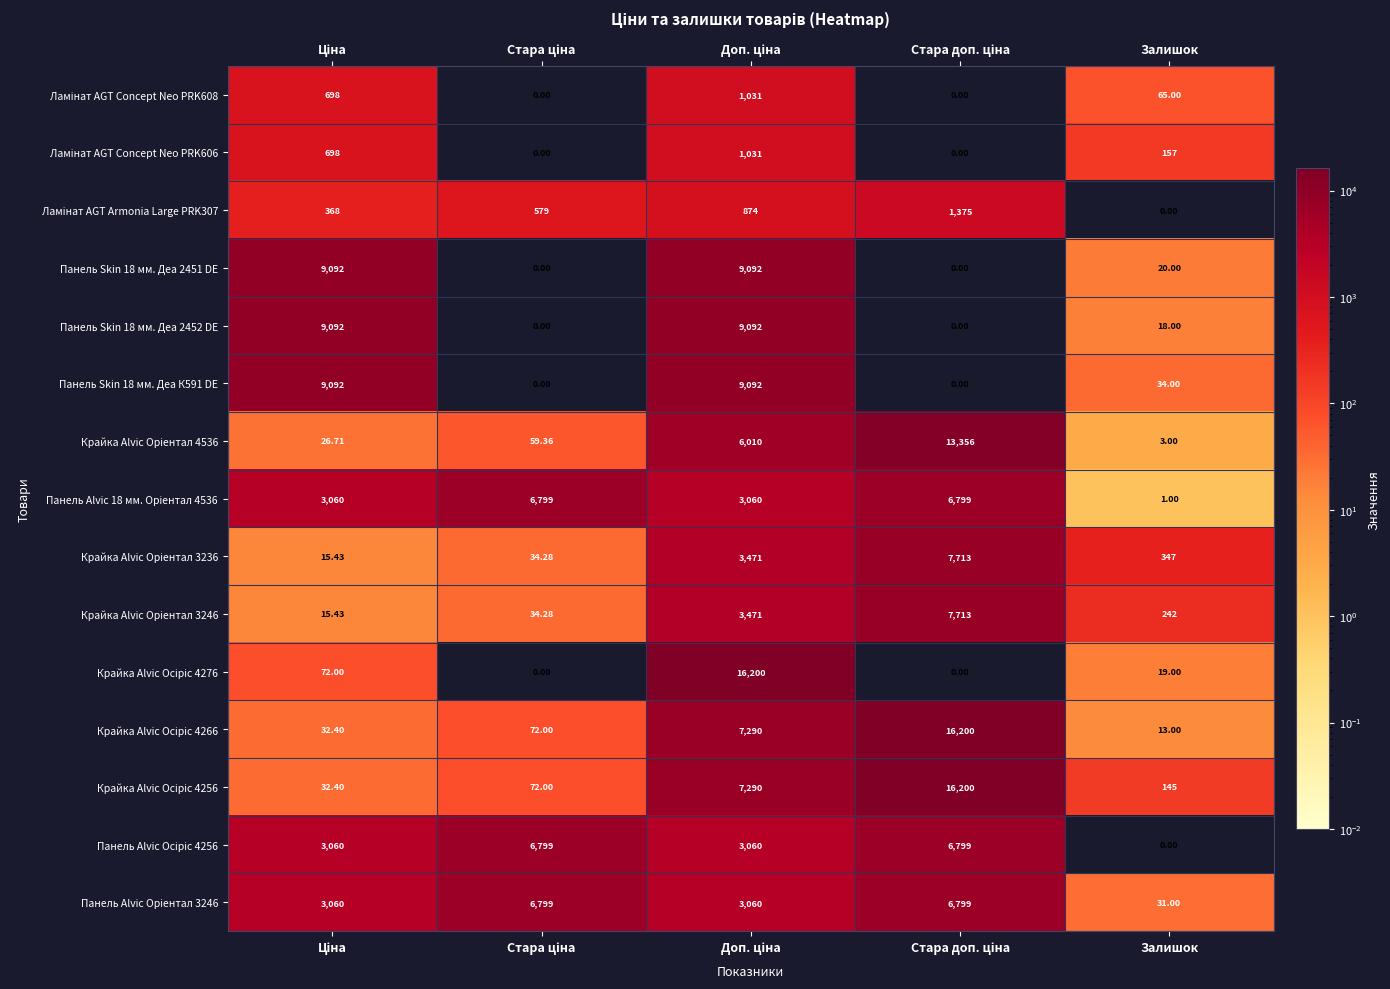

At which label is Панель Skin 18 мм. Деа 2452 DE closest to 4546?

Залишок